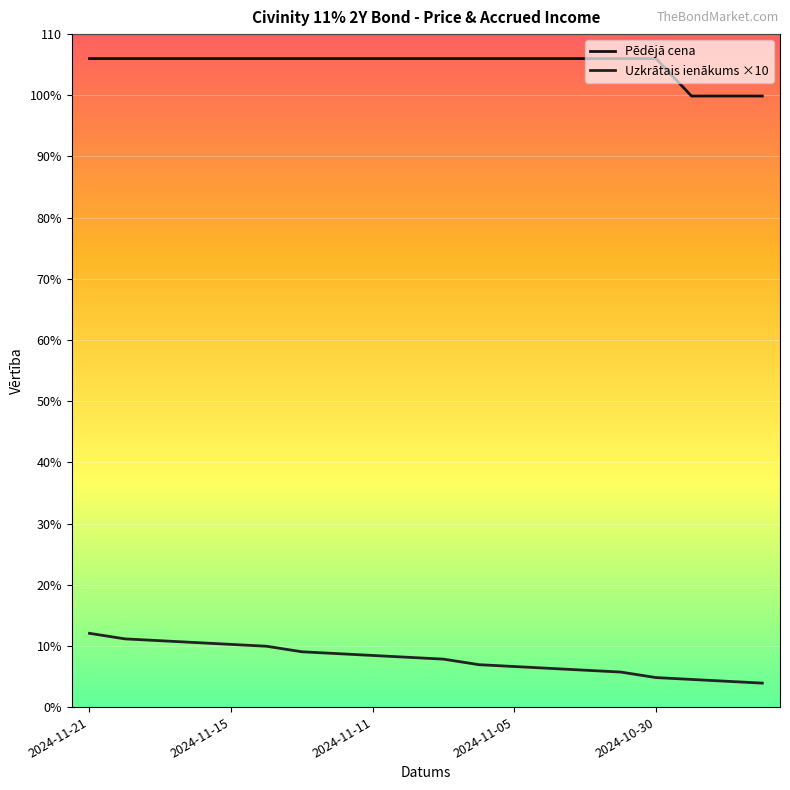

Count the number of data series in this chart.

2